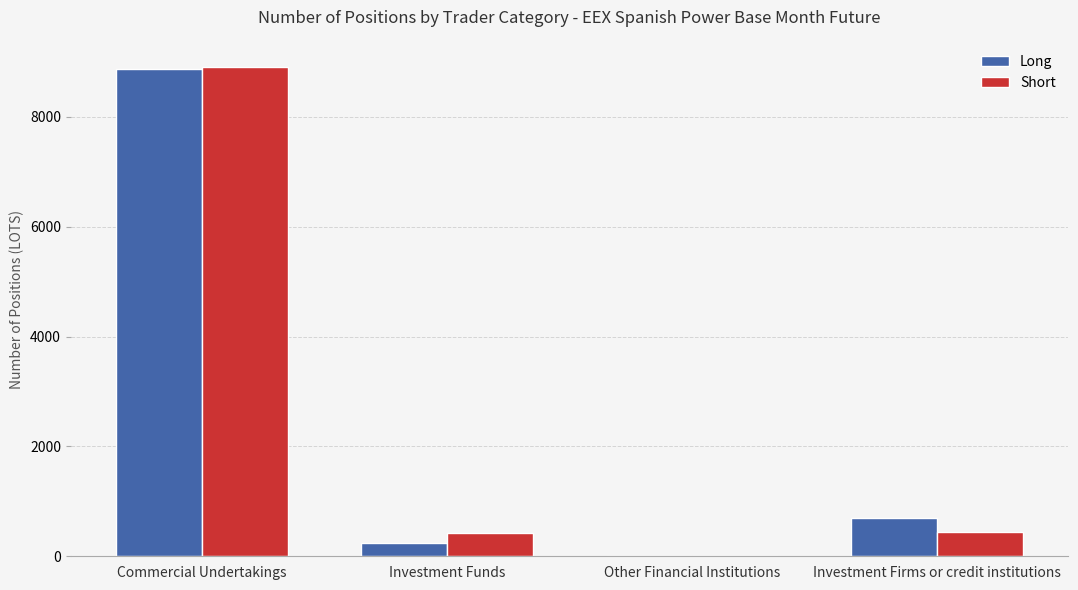

The value of Short at Commercial Undertakings is 8909.0. True or false?

True